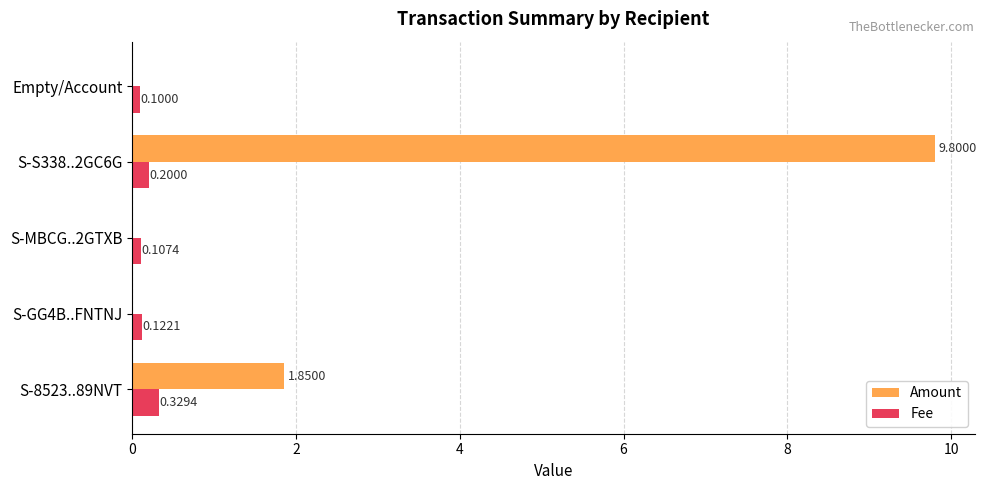

Between S-8523..89NVT and S-S338..2GC6G, which series saw the biggest shift?

Amount